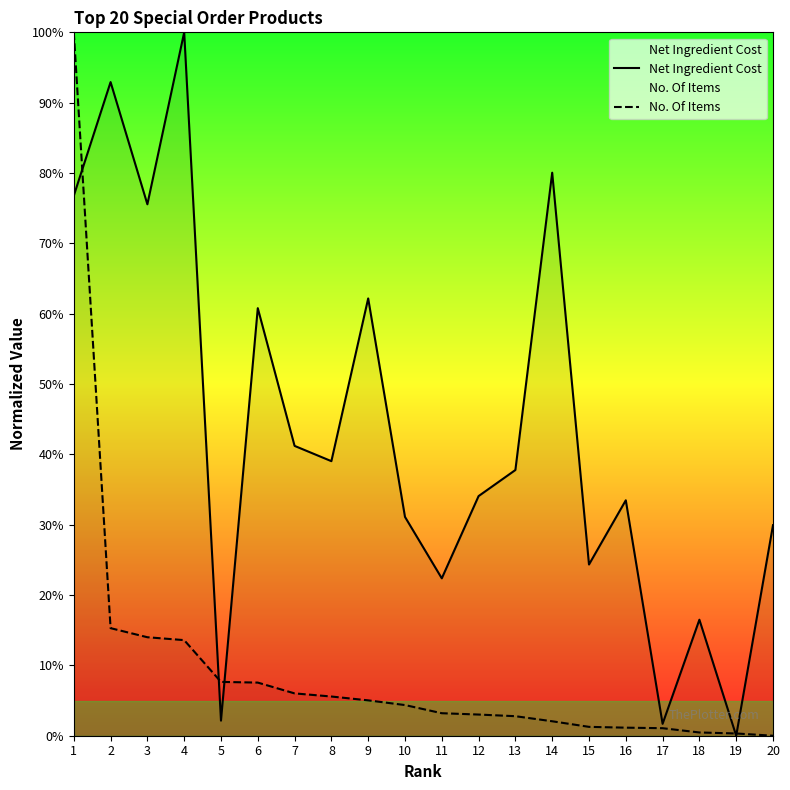

Is it true that No. Of Items equals 0.0 at 20?

True